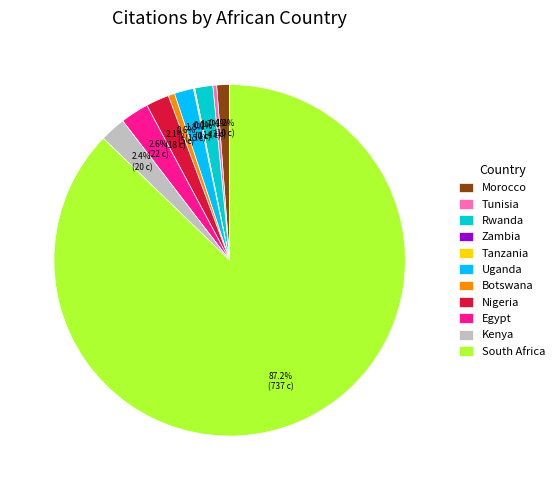

How many slices are in this pie chart?

11